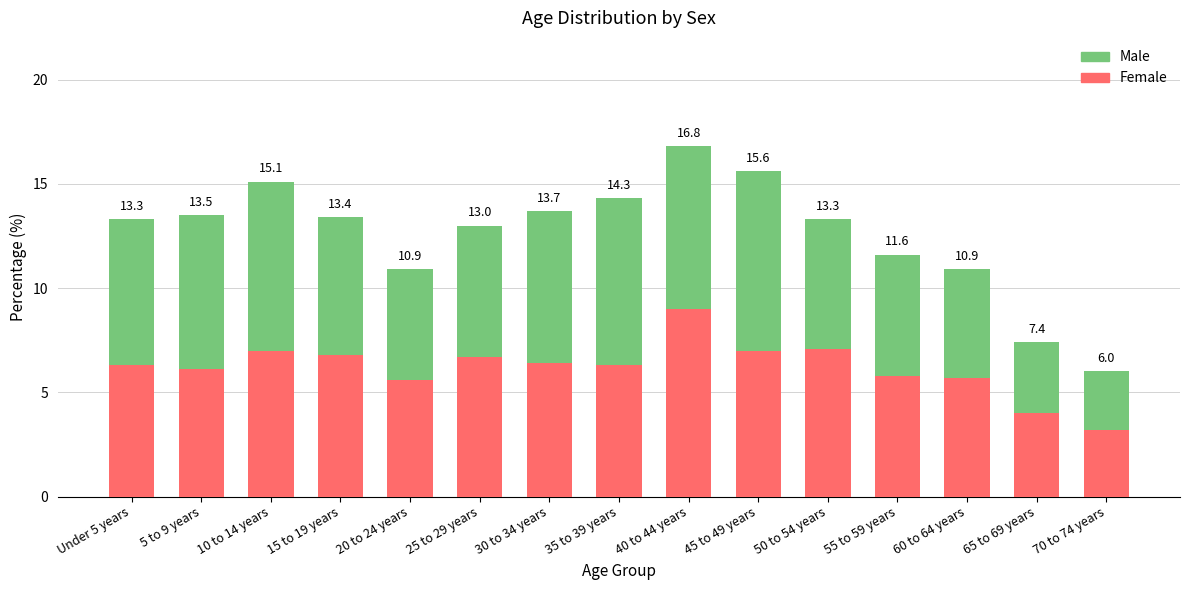

Are the bars grouped side by side (vs. stacked)?

No